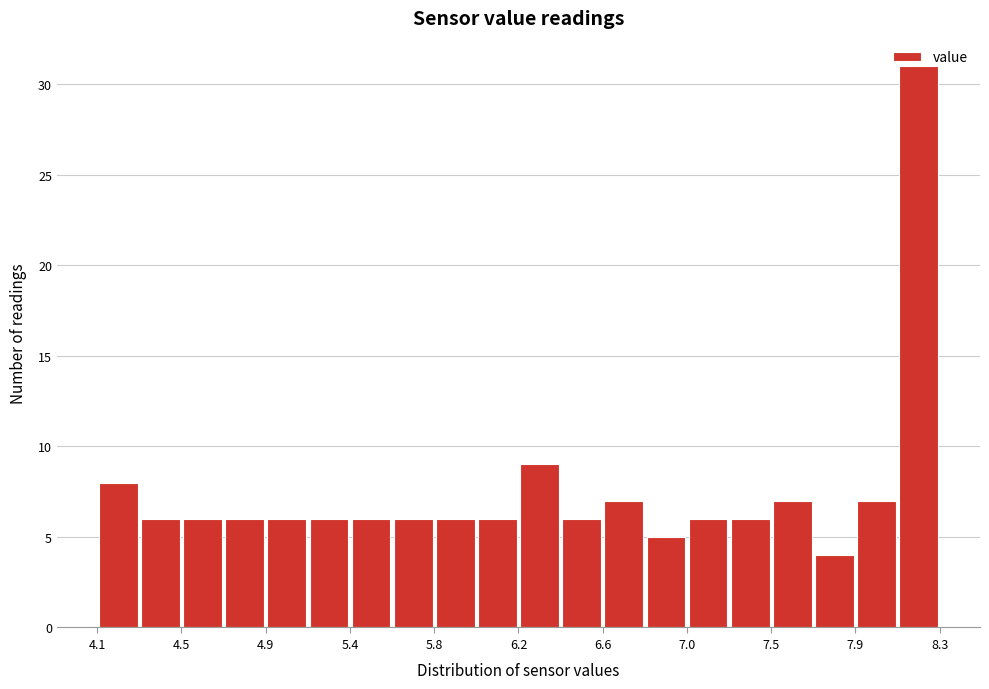

Reading left to right, list every bar in this chart as the range it spans on the x-axis followed by its height. Neither the bar edges nor the heights are printed on the chart, so give them approximately, as read against the axes.

4.10 to 4.31: 8
4.31 to 4.52: 6
4.52 to 4.73: 6
4.73 to 4.94: 6
4.94 to 5.15: 6
5.15 to 5.36: 6
5.36 to 5.57: 6
5.57 to 5.78: 6
5.78 to 5.99: 6
5.99 to 6.20: 6
6.20 to 6.41: 9
6.41 to 6.62: 6
6.62 to 6.83: 7
6.83 to 7.04: 5
7.04 to 7.25: 6
7.25 to 7.46: 6
7.46 to 7.67: 7
7.67 to 7.88: 4
7.88 to 8.09: 7
8.09 to 8.30: 31